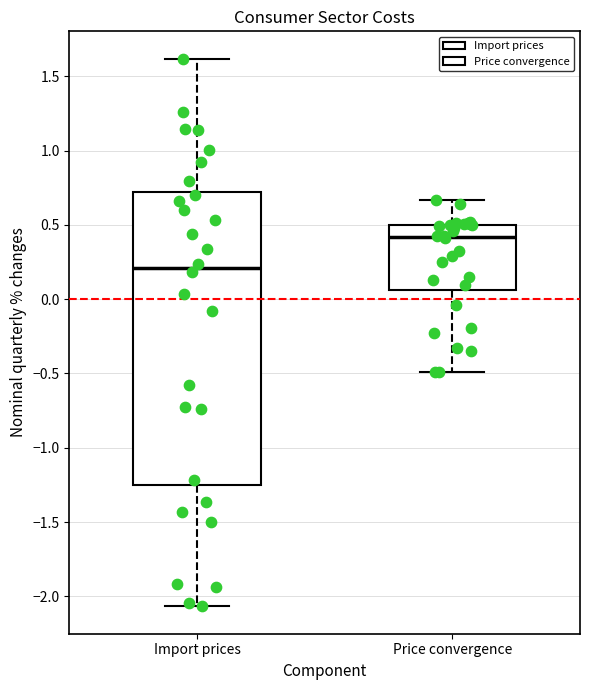

Reading left to right, transcribe this box plot: for each box, give where its median line is, the range the box spans, and where its two whiskers end, as read against the y-axis. The values are not printed on the chart, so give them approximately, as read against the axis.

Import prices: median 0.20, box -1.25 to 0.70, whiskers -2.05 to 1.60
Price convergence: median 0.40, box 0.05 to 0.50, whiskers -0.50 to 0.65